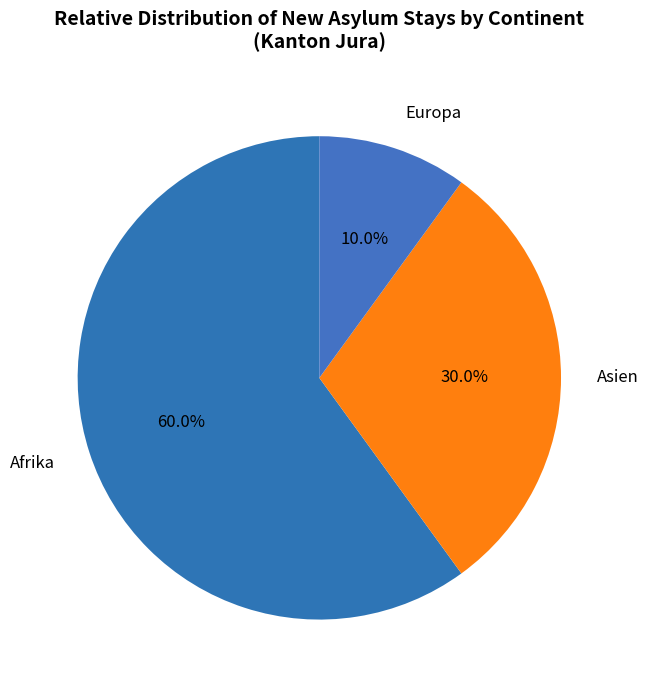

To the nearest percent, what is the average slice percentage?

33%